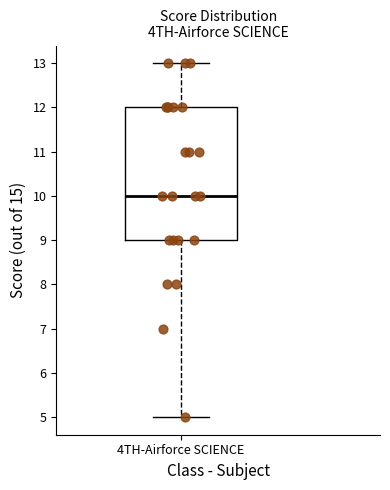

Where is the lower edge of the box for 4TH-Airforce SCIENCE on the y-axis? The values are not printed on the chart, so give them approximately, as read against the axis.

9